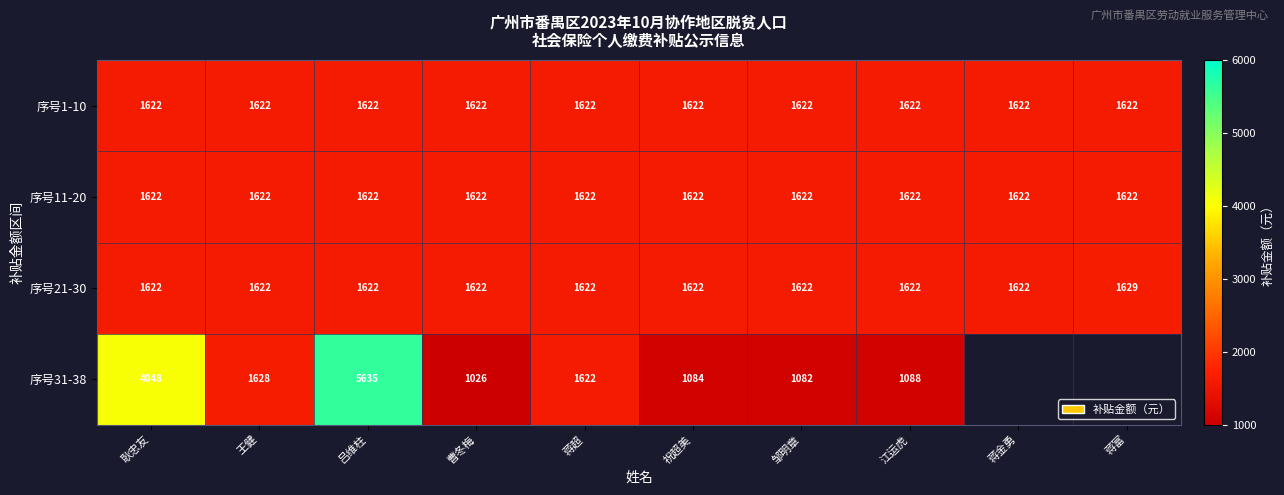

Is the value of 序号21-30 at 邹明章 greater than the value of 序号31-38 at 吕维柱?

No